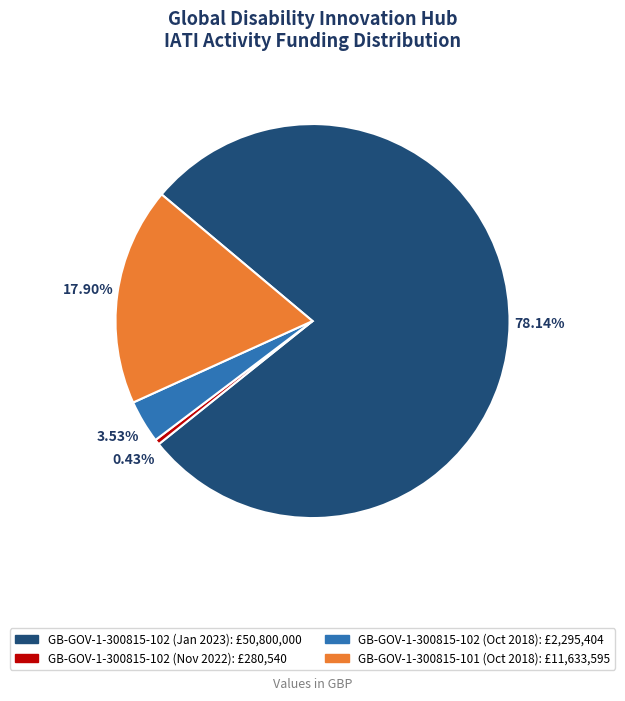

Is it true that GB-GOV-1-300815-101 (Oct 2018) is 13% of the pie?

False